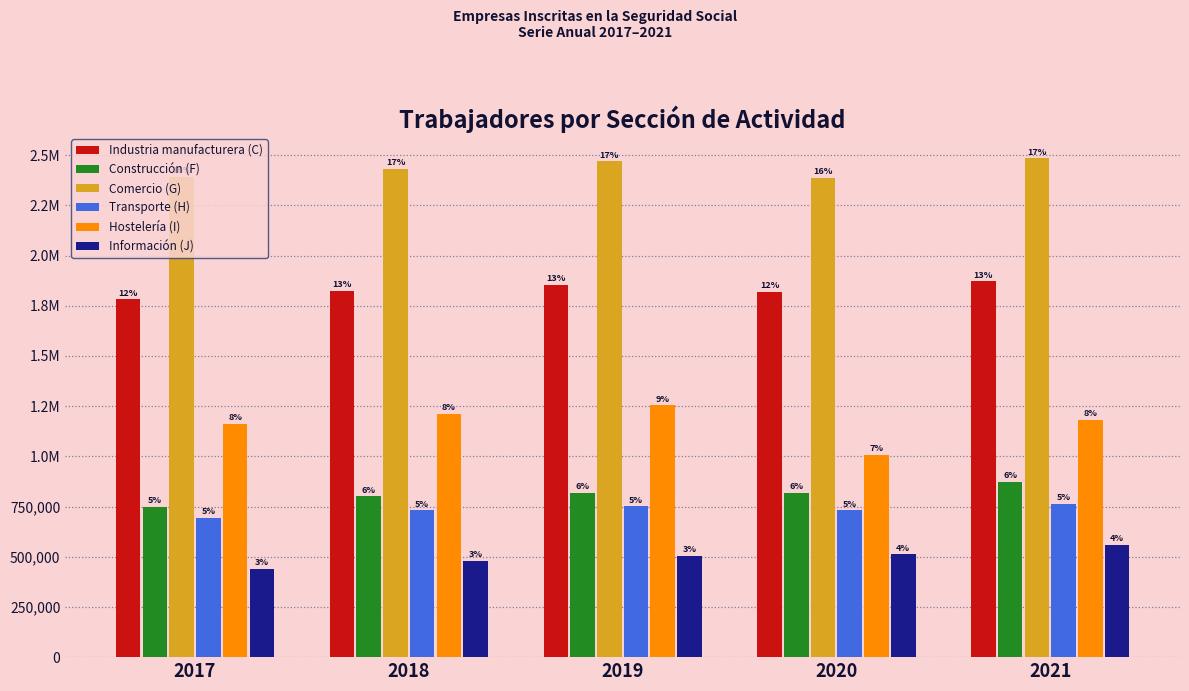

At which category is the sum across all series the highest?

2021